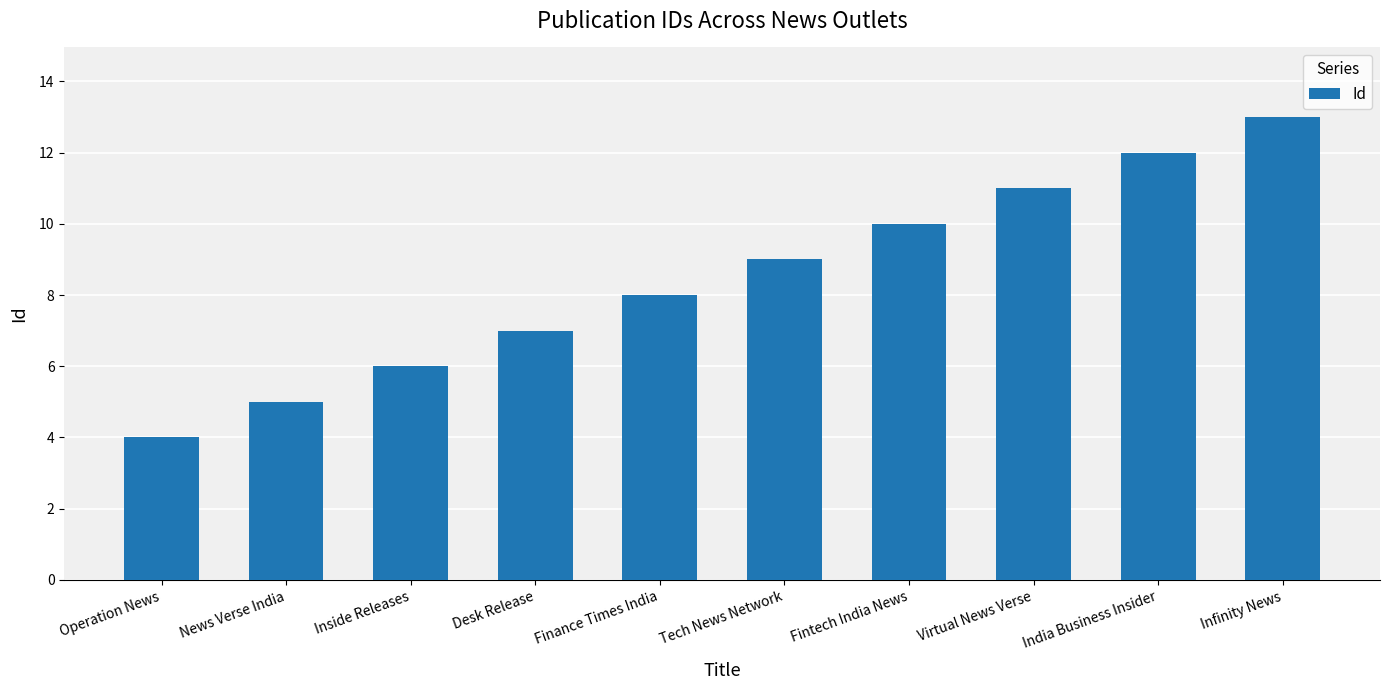

Rank the categories by value from lowest to highest.

Operation News, News Verse India, Inside Releases, Desk Release, Finance Times India, Tech News Network, Fintech India News, Virtual News Verse, India Business Insider, Infinity News